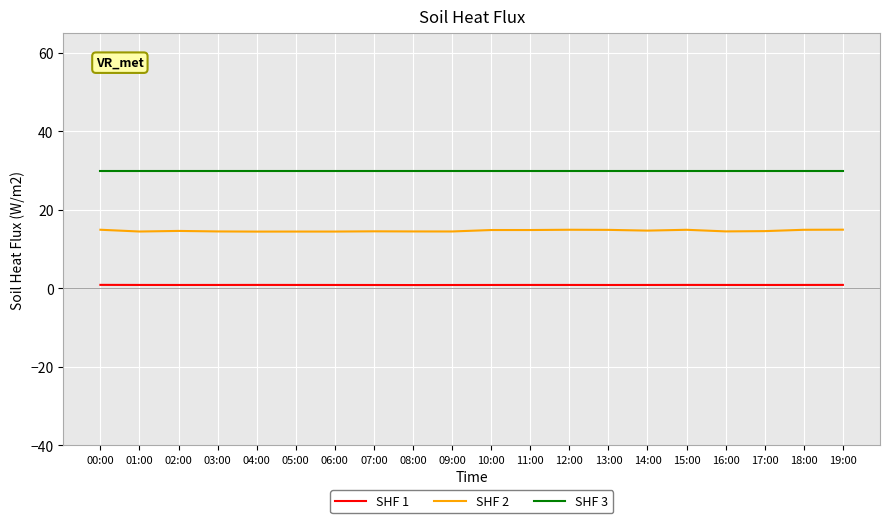

What position from the left is 08:00?

9